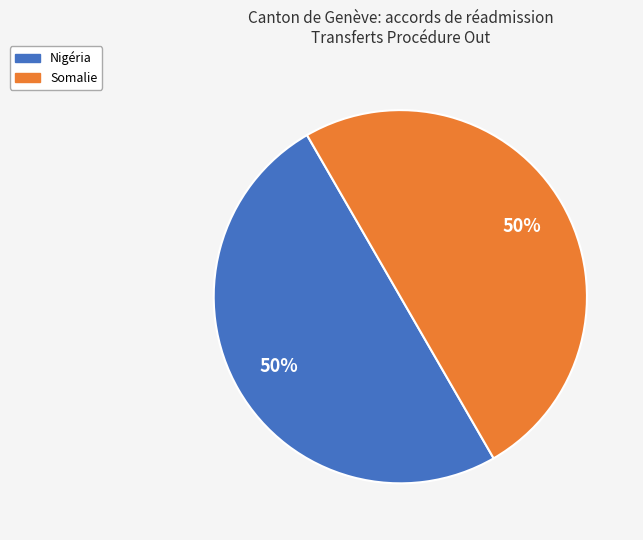

To the nearest percent, what is the average slice percentage?

50%